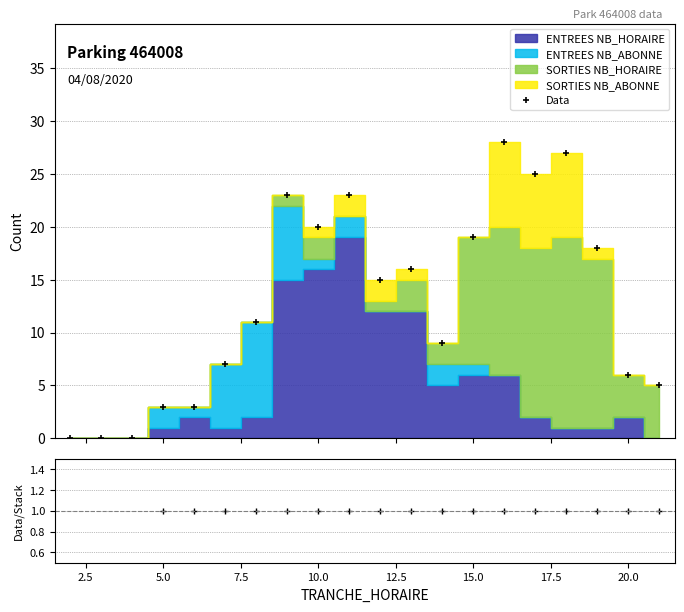

True or false: Data has more than 0 points higher than both neighbors.

True